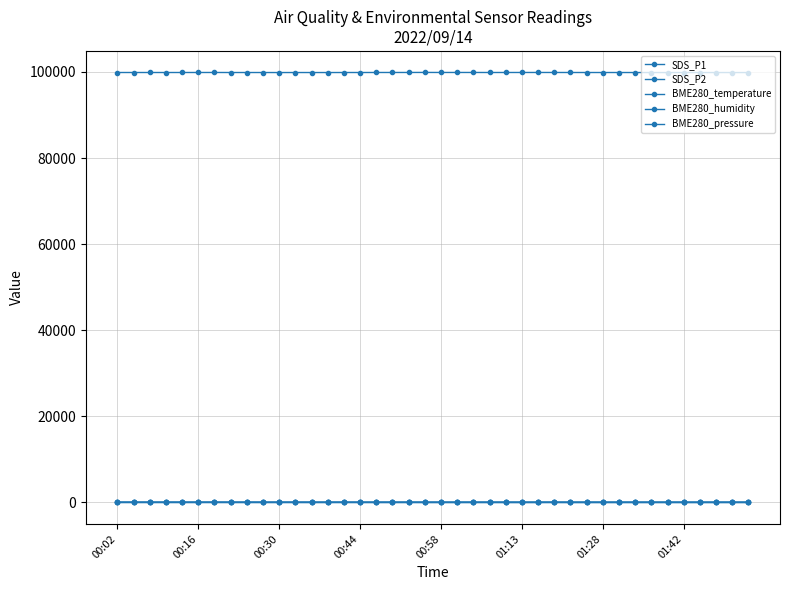

Which series has the largest range (max minus min)?

BME280_pressure